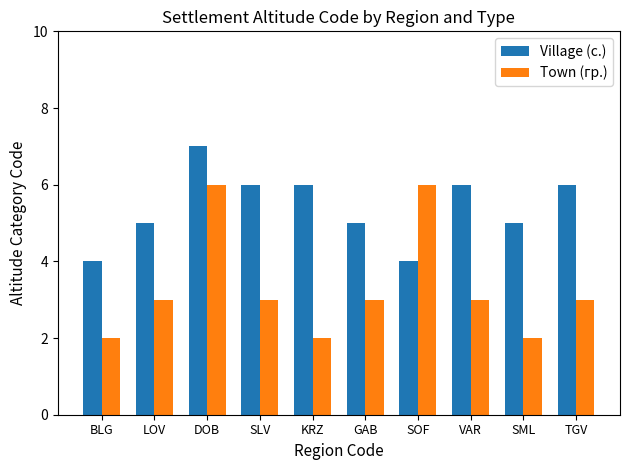

The value of Village (с.) at DOB is 7. True or false?

True